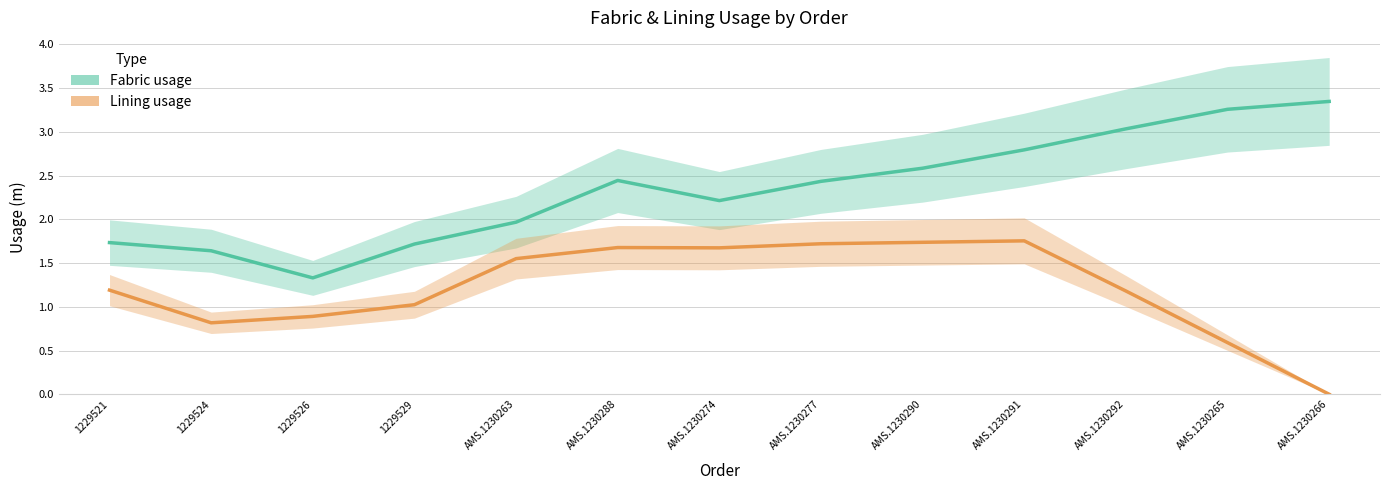

True or false: Fabric usage and Lining usage intersect in this chart.

False